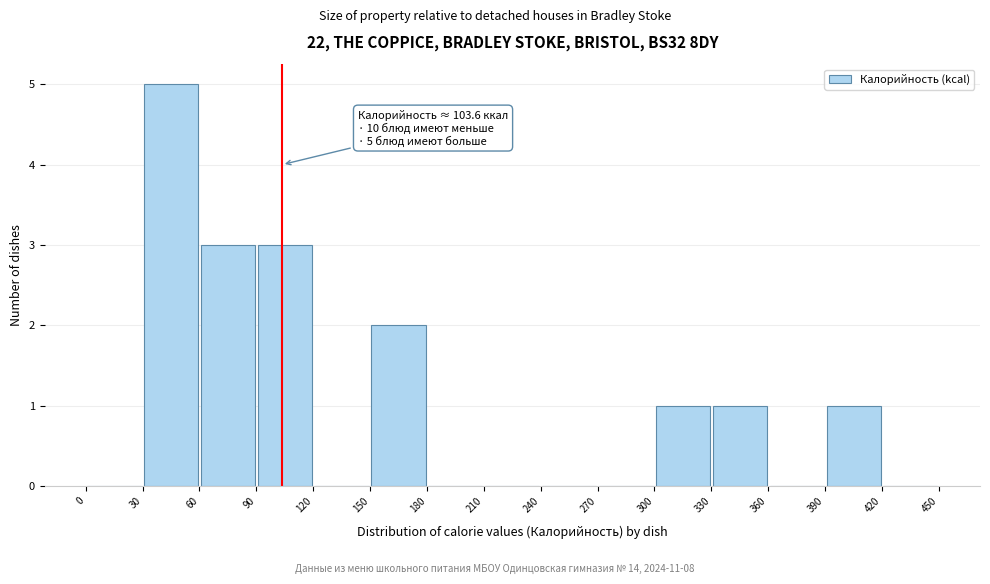

Over which range of the x-axis is the bar tallest?

30 to 60